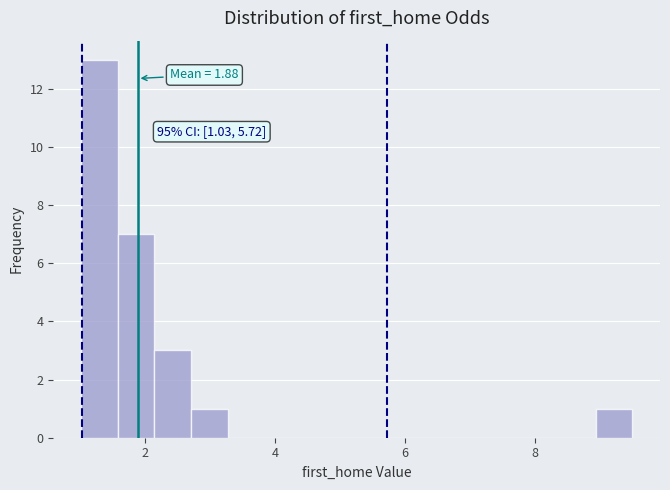

Around what value on the x-axis is the tallest bar? Give the approximate position of its centre, as read against the axis.

1.2